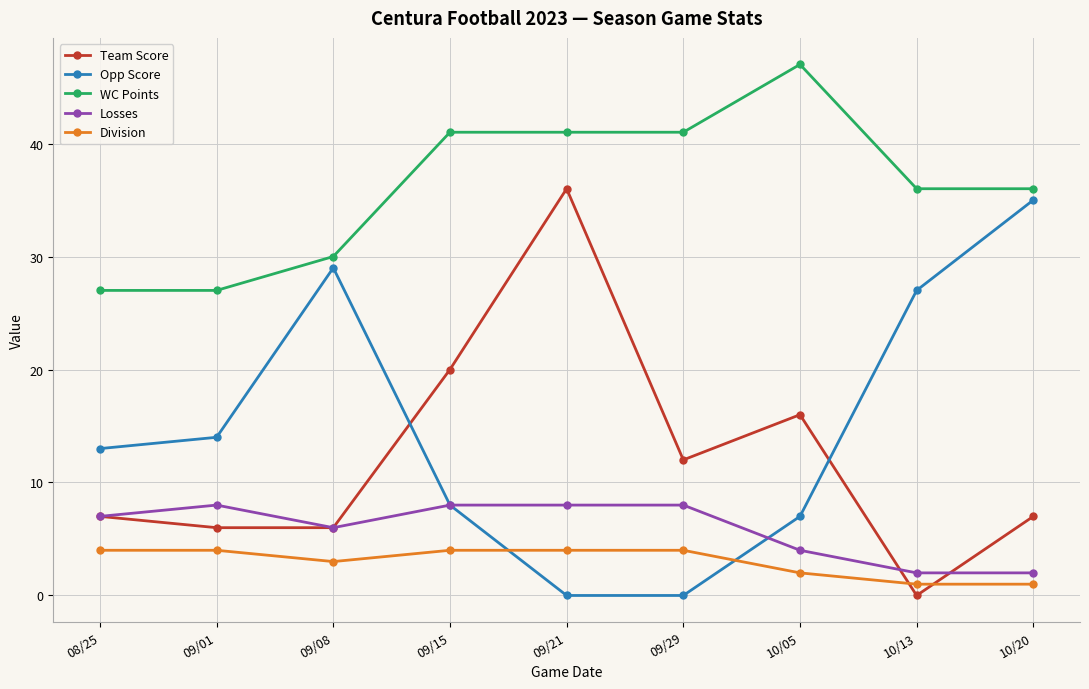

True or false: Losses and Division cross at least once.

False